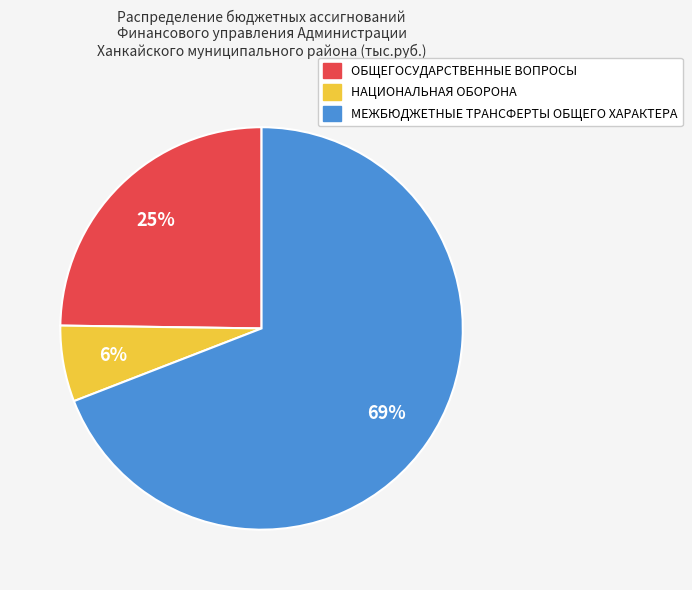

Do ОБЩЕГОСУДАРСТВЕННЫЕ ВОПРОСЫ and НАЦИОНАЛЬНАЯ ОБОРОНА together represent more than half of the pie?

No